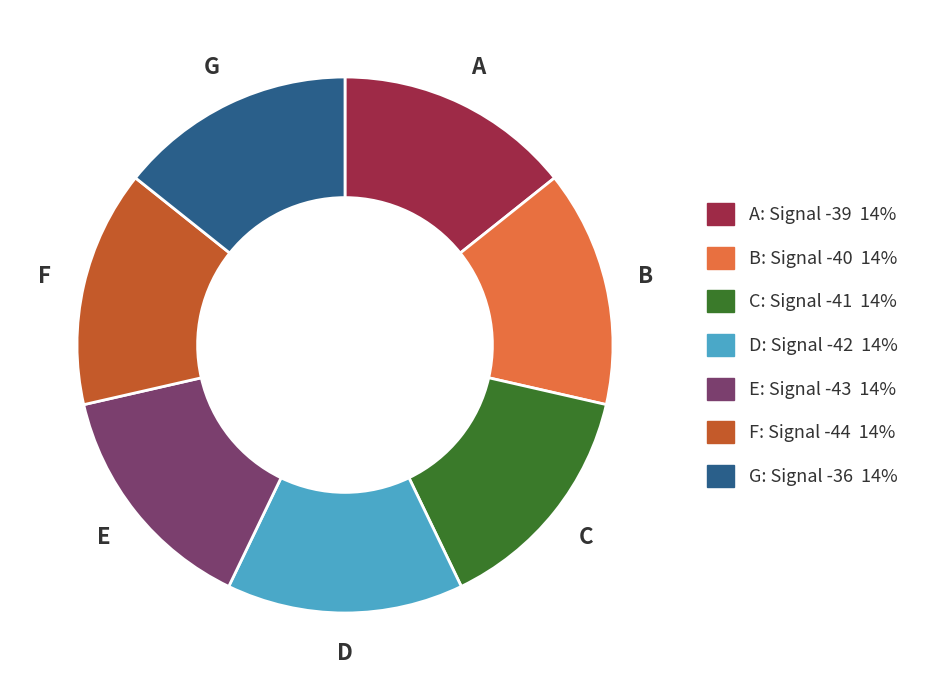

Count the number of slices in the pie.

7